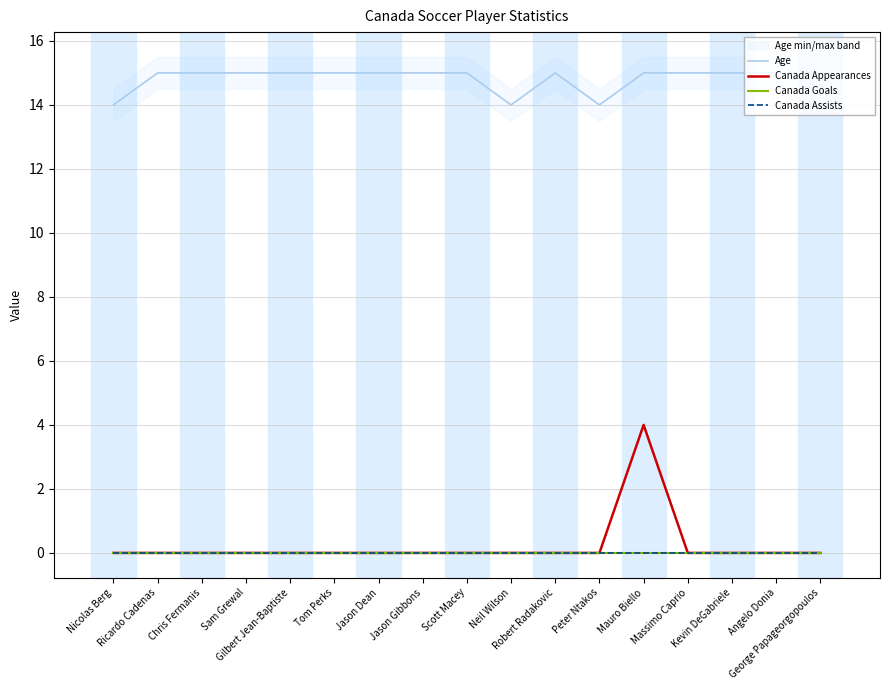

The value of Canada Appearances at Gilbert Jean-Baptiste is 0. True or false?

True